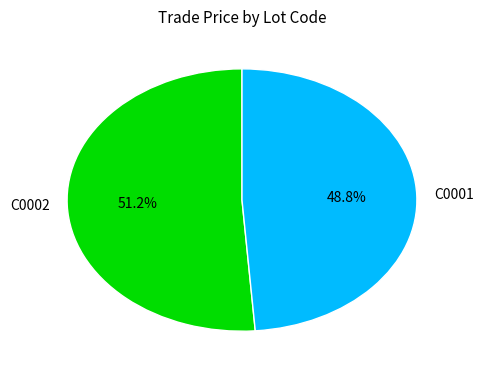

Which slice is the smallest?

C0001